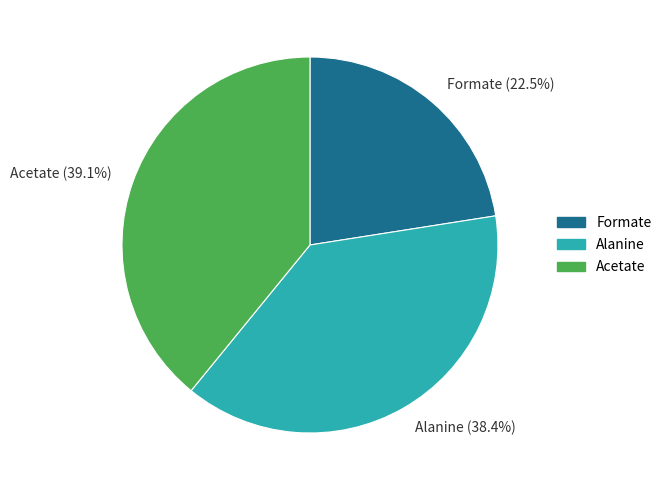

Which slice is the smallest?

Formate